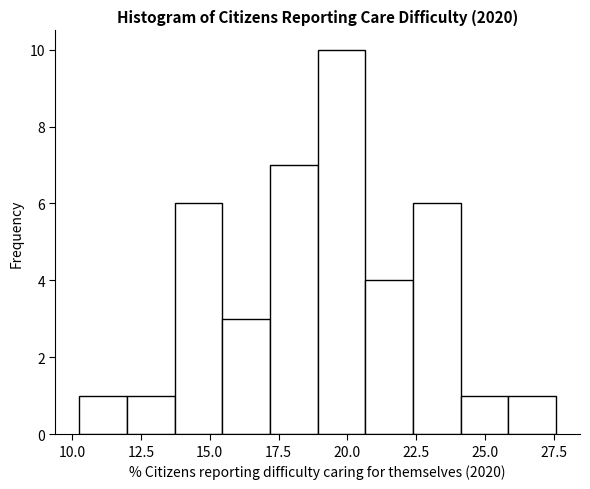

Around what value on the x-axis is the tallest bar? Give the approximate position of its centre, as read against the axis.

20.0